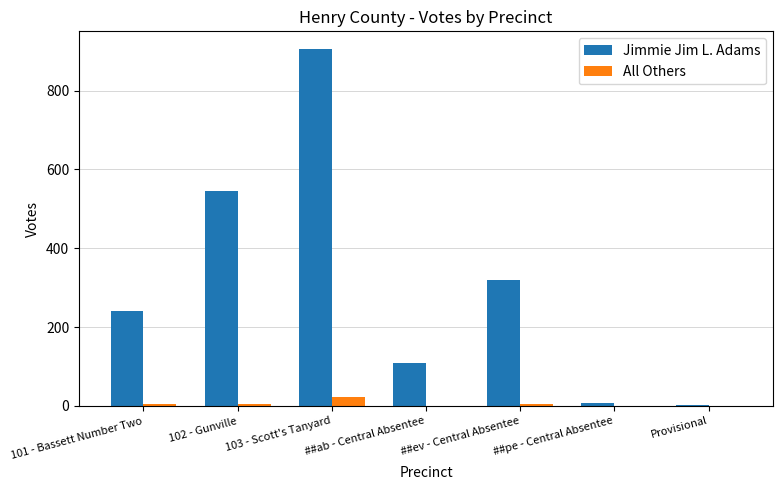

What is the sum of all Jimmie Jim L. Adams values?

2131